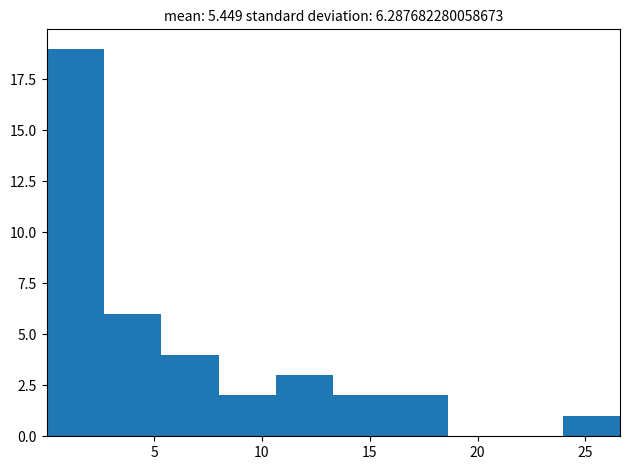

What is the height of the bar covering 8.0 to 10.5 on the x-axis? Neither the bar edges nor the heights are printed on the chart, so give them approximately, as read against the axes.

2